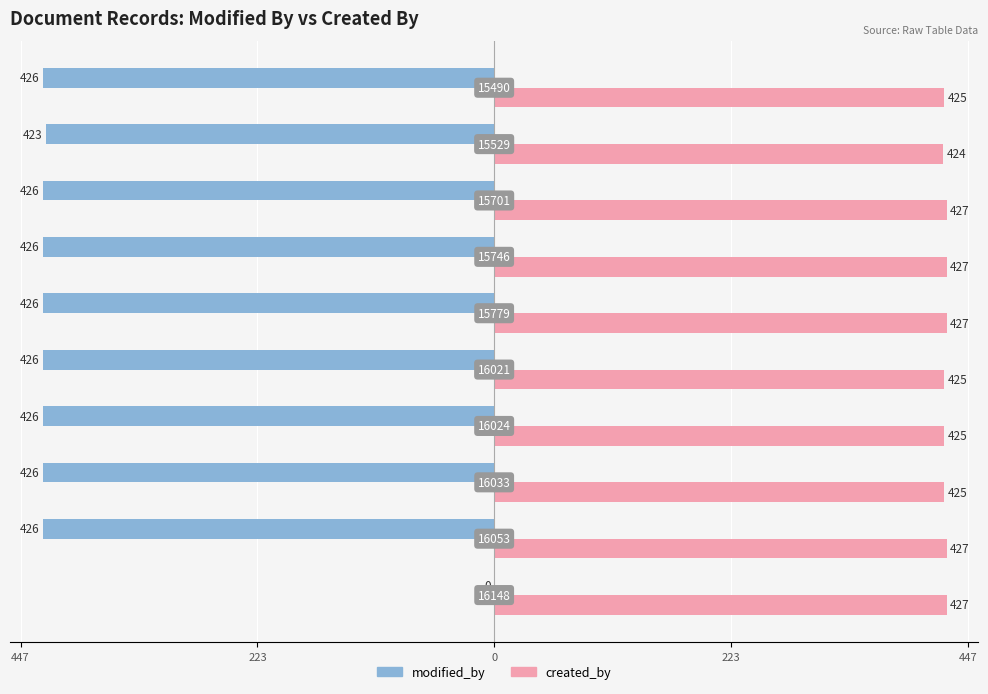

What are all the series names shown in the legend?

modified_by, created_by